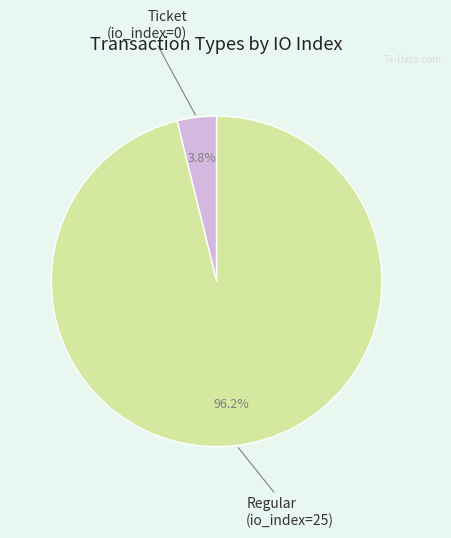

Is there a majority slice in this chart?

Yes